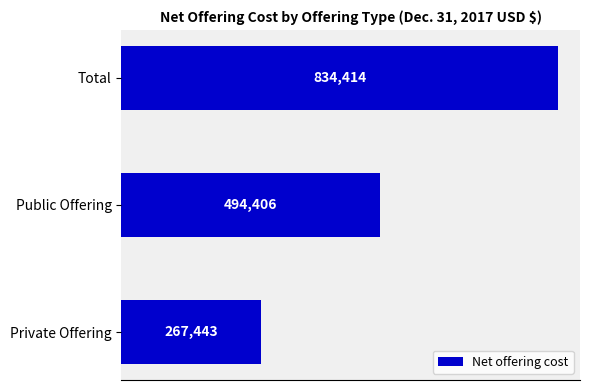

How many values are below 494406?

1